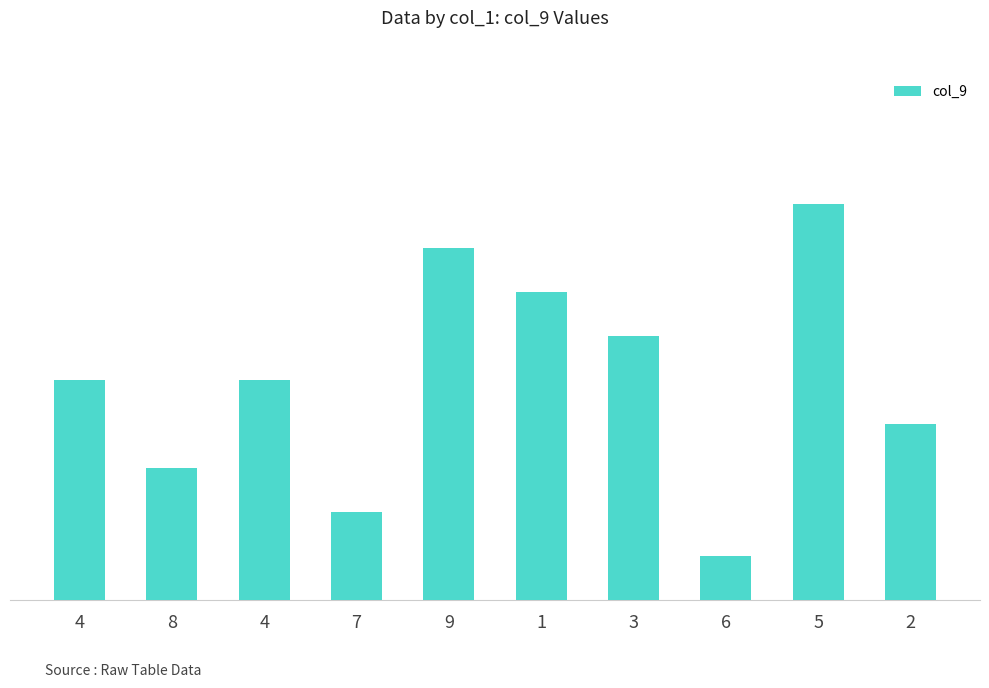

Does the chart contain any negative values?

No